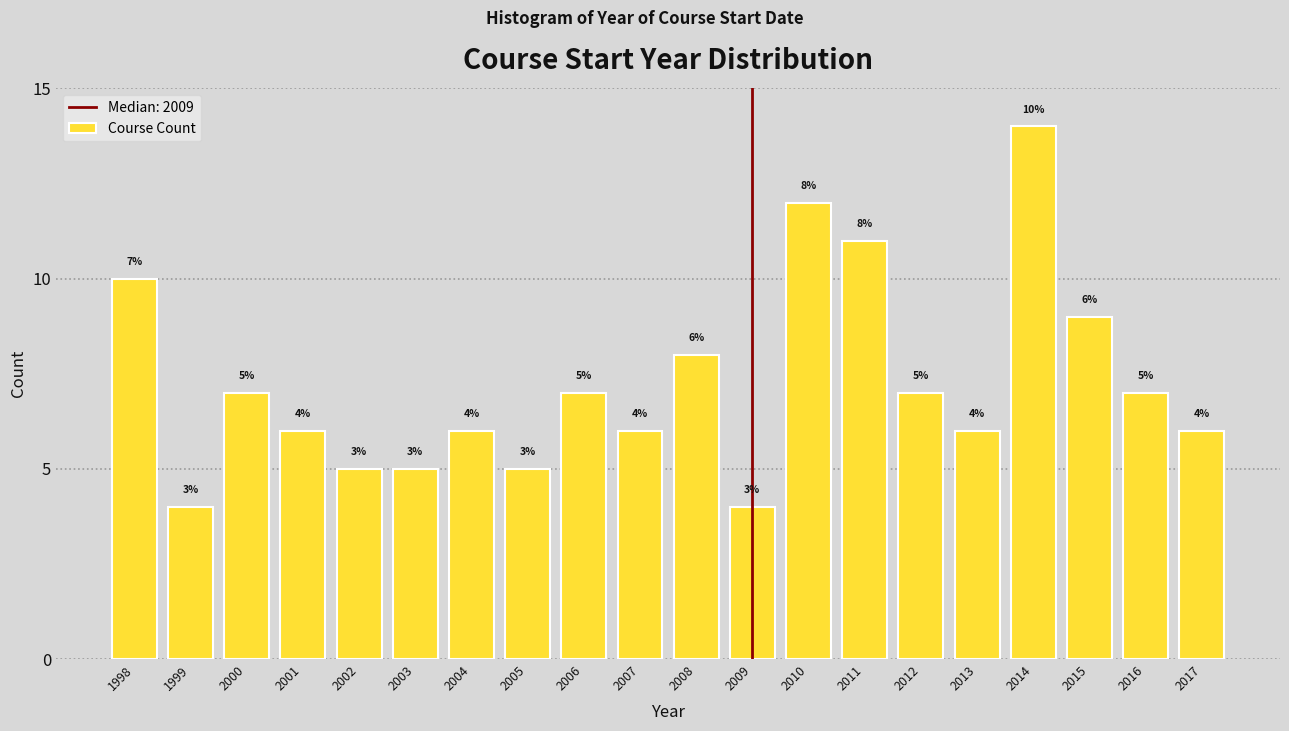

Reading right to left, list all the values displayed in this chart.

6	7	9	14	6	7	11	12	4	8	6	7	5	6	5	5	6	7	4	10